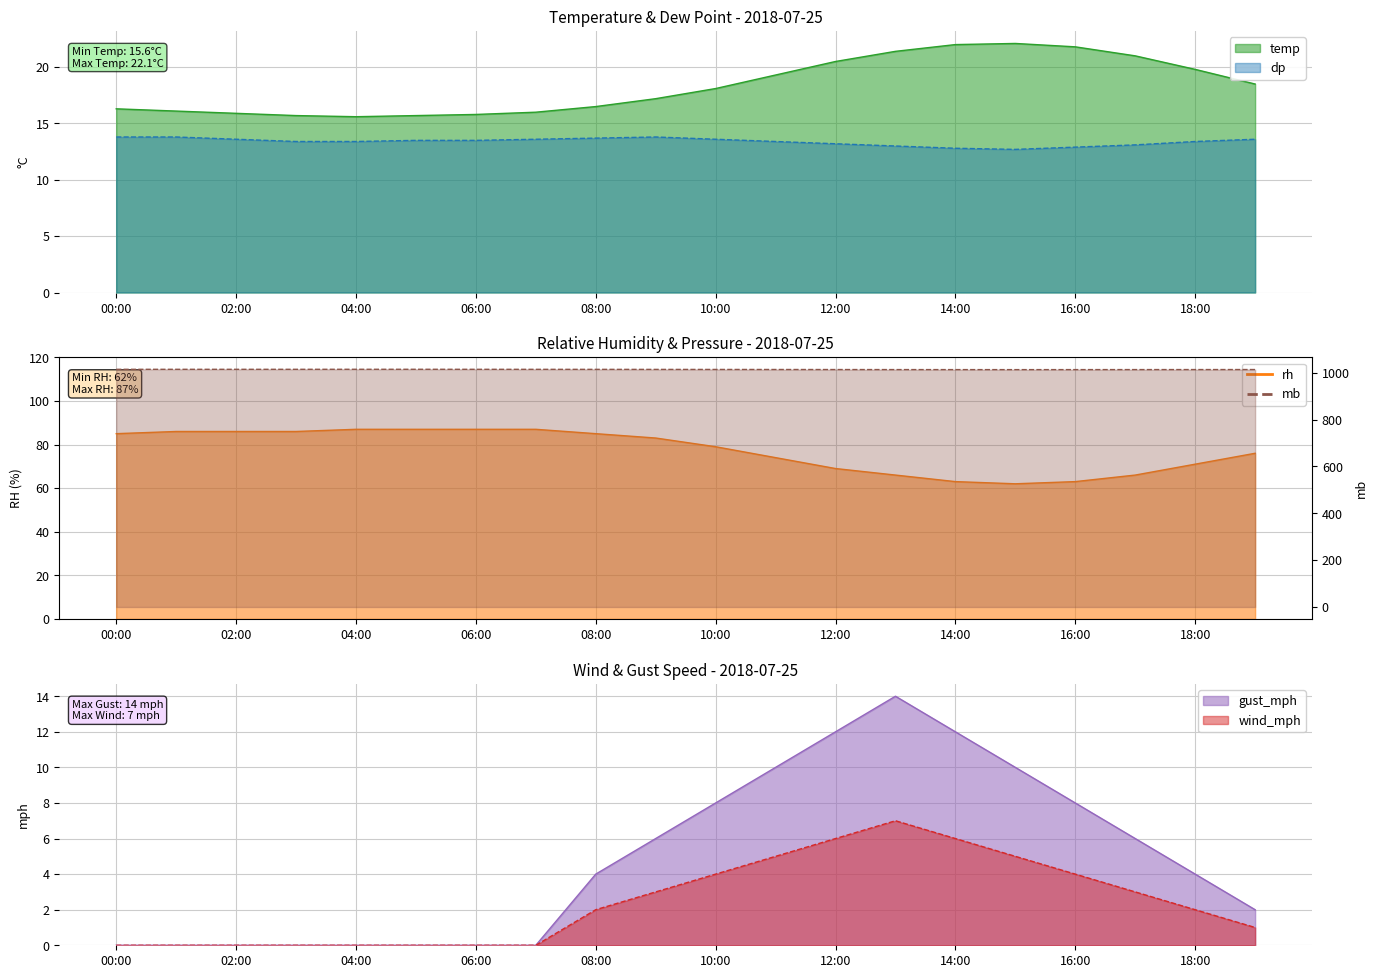

What is the label of the 14th point from the left?

13:00